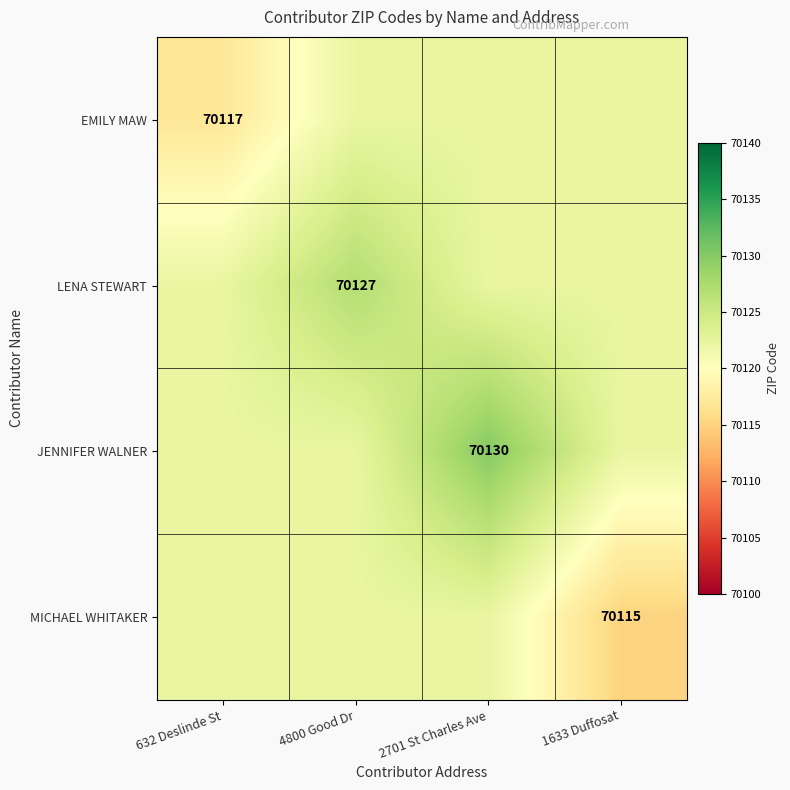

Is it true that JENNIFER WALNER equals 70122.2 at 632 Deslinde St?

True